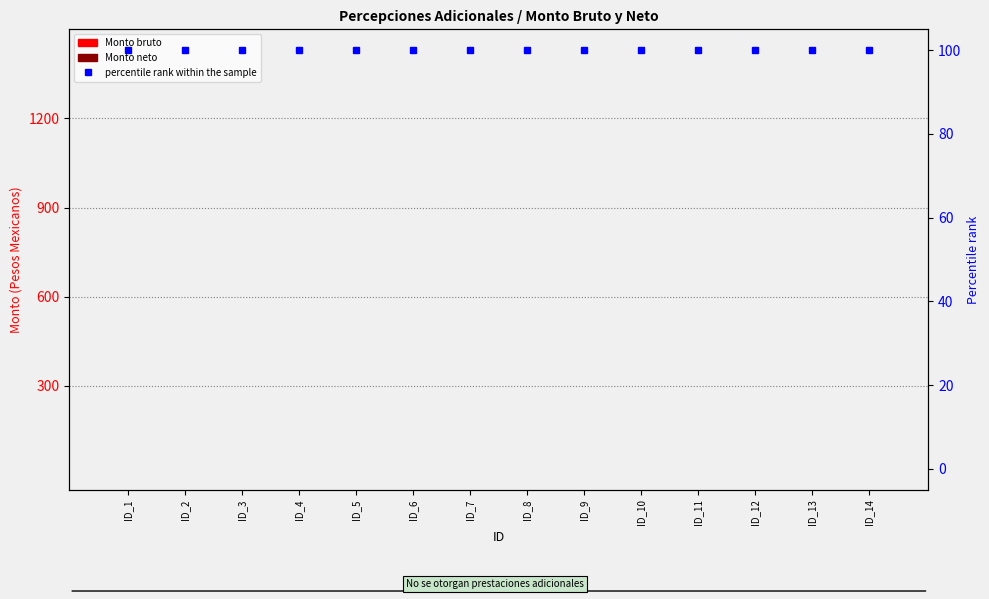

Is it true that Monto neto equals 0 at ID_14?

True